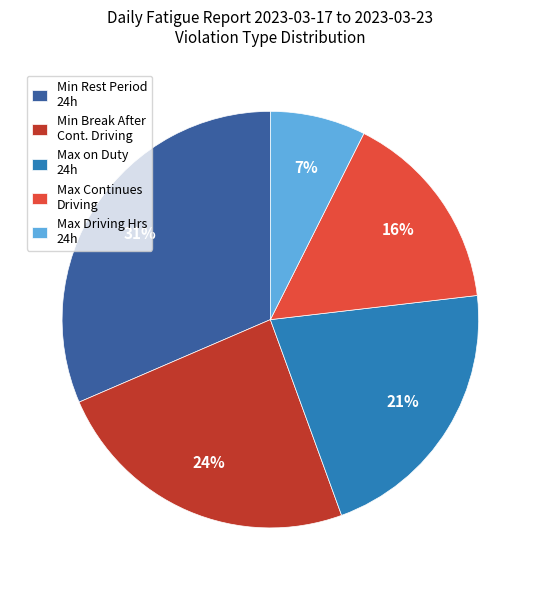

Rank the categories by value from lowest to highest.

Max Driving Hrs 24h, Max Continues Driving, Max on Duty 24h, Min Break After Cont. Driving, Min Rest Period 24h